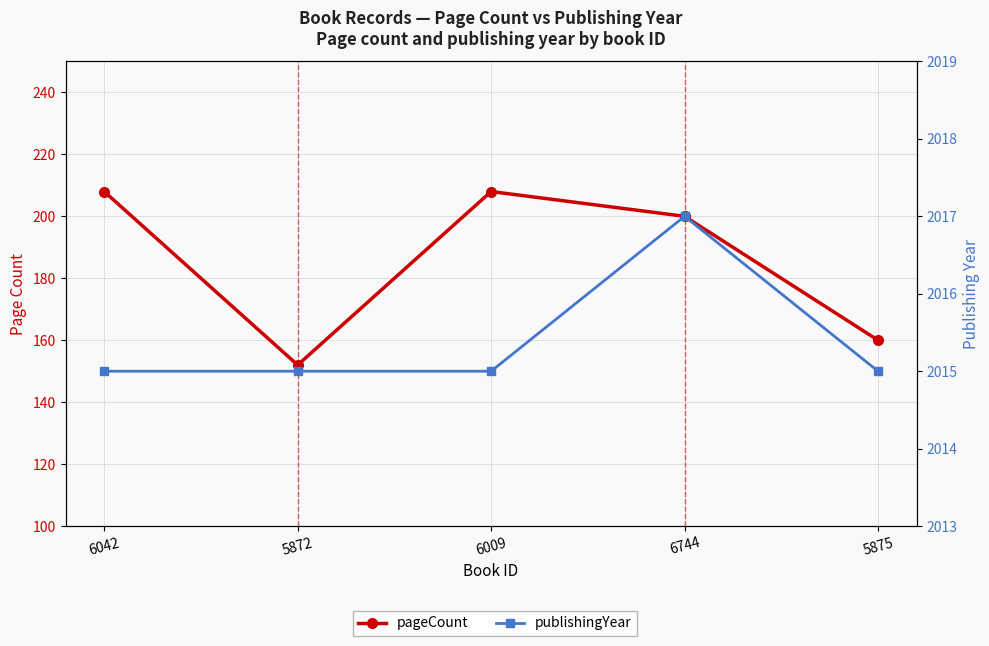

Which series has the widest spread of values?

pageCount